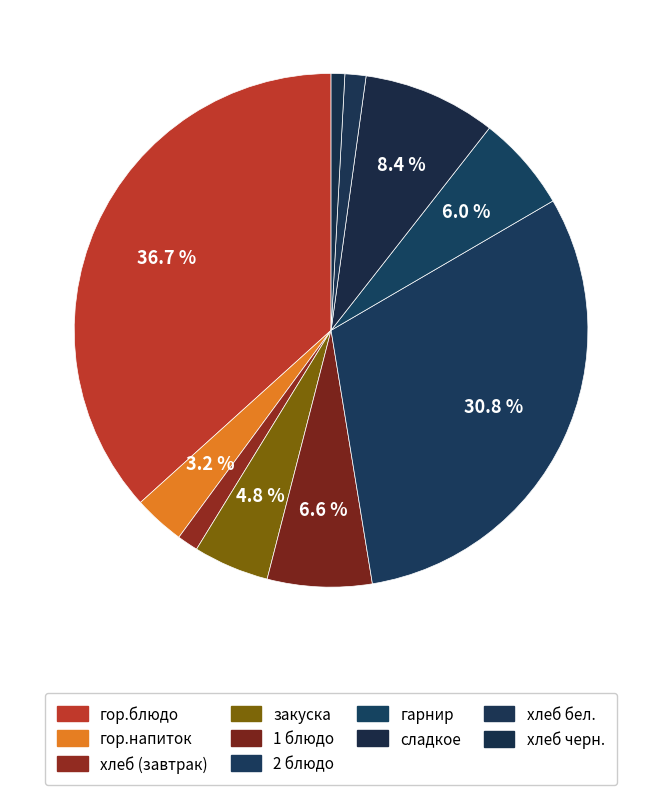

Is it true that сладкое is 8% of the pie?

True